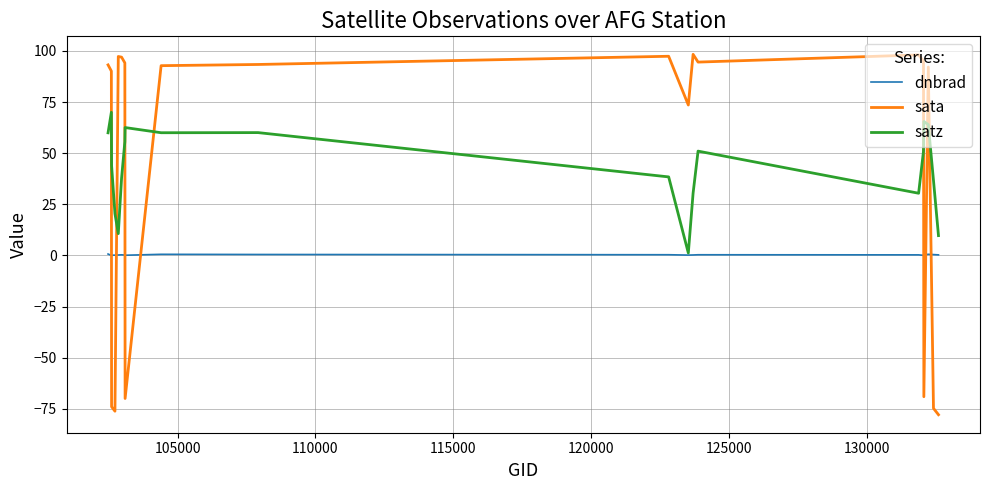

Rank the series by their maximum value, from lowest to highest.

dnbrad, satz, sata